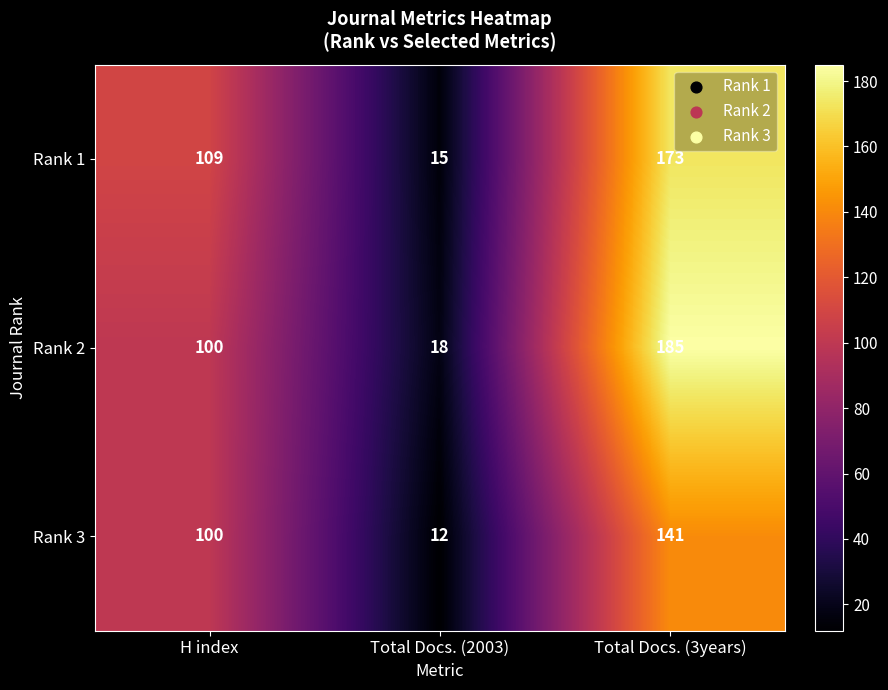

What is the sum of the Rank 2 values at Total Docs. (2003) and H index?

118